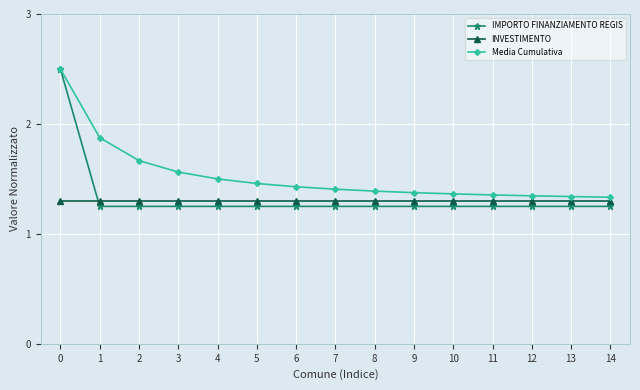

The Media Cumulativa series shows 0.8 at 12. True or false?

False